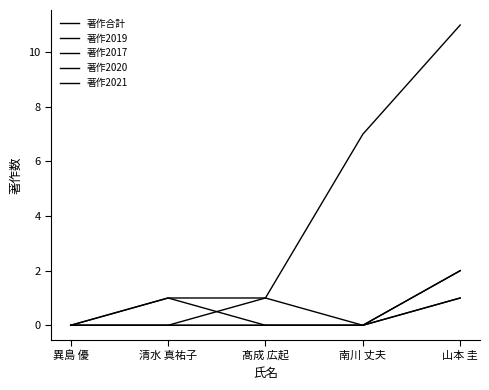

What is the label of the 5th point from the right?

異島 優